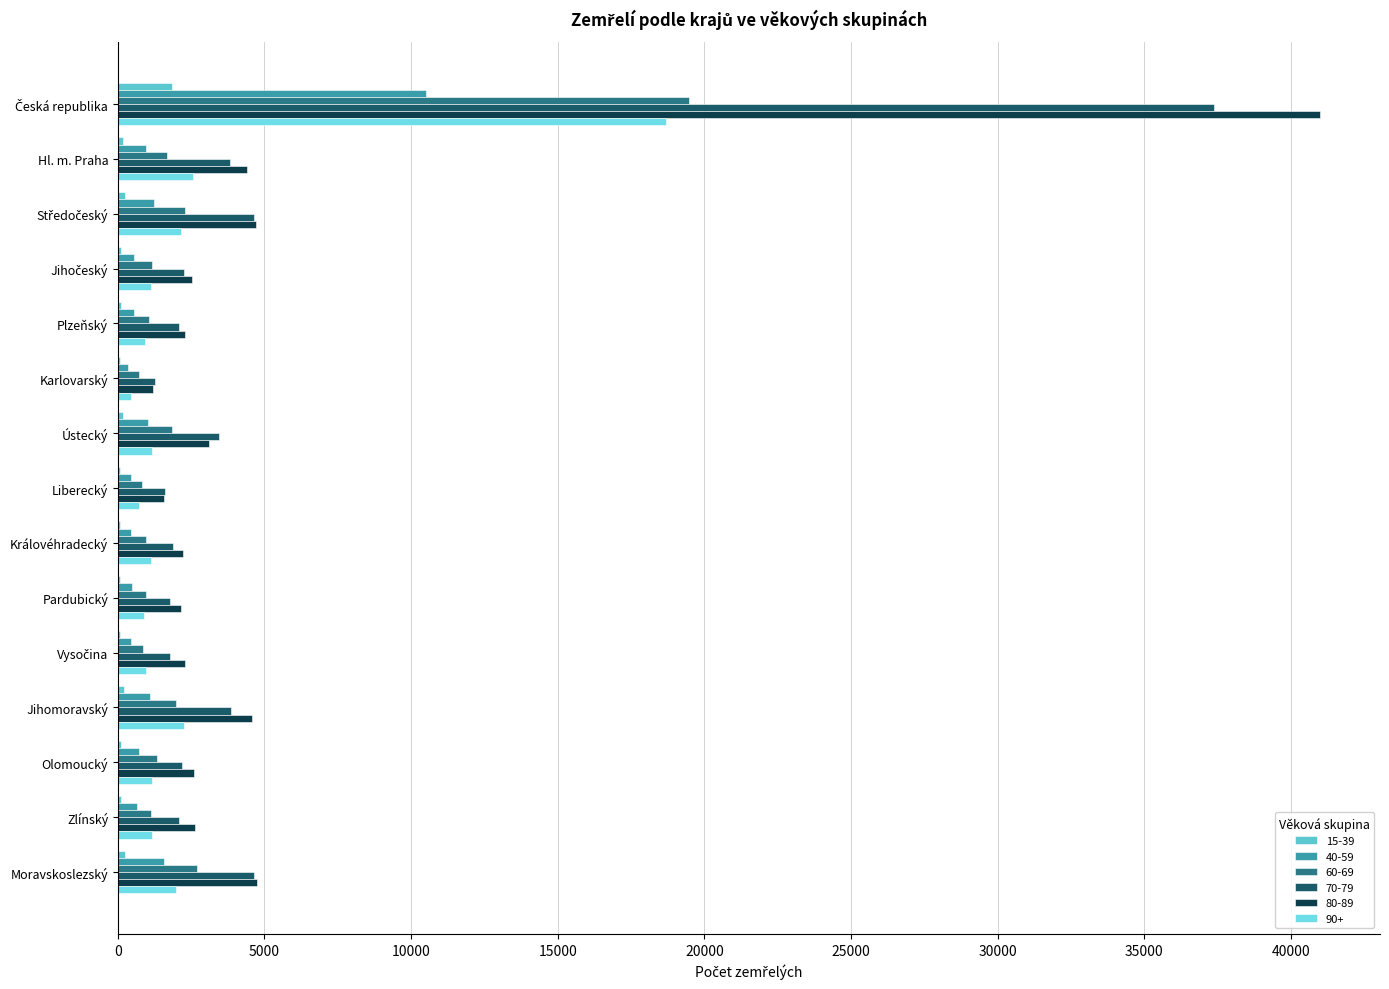

How many categories are shown in the chart?

15